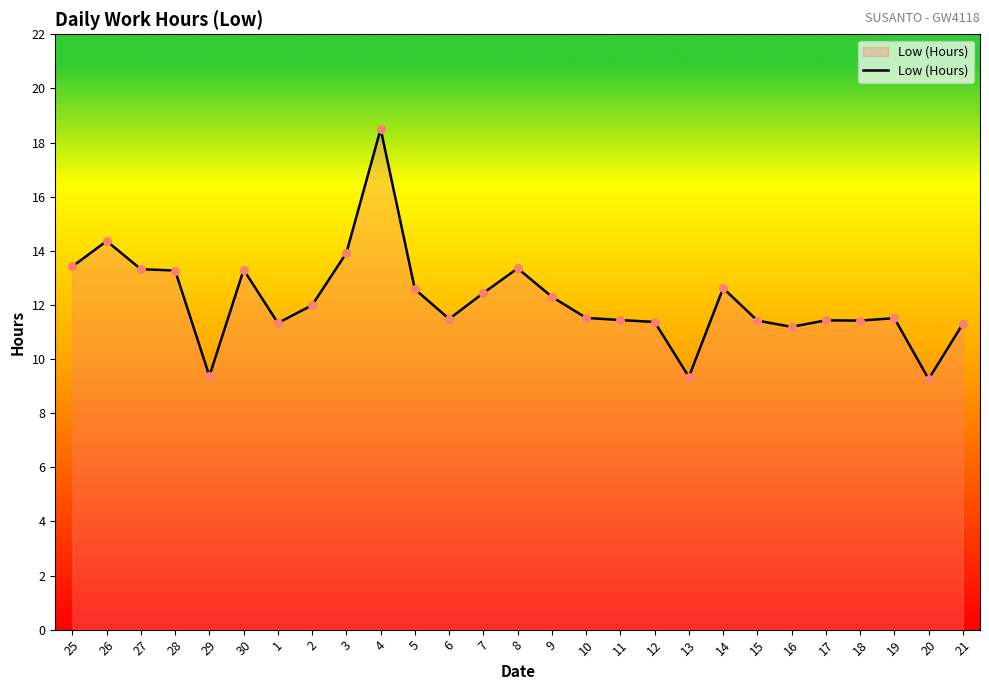

What is the ratio of the value at 30 to the value at 25?

1.0